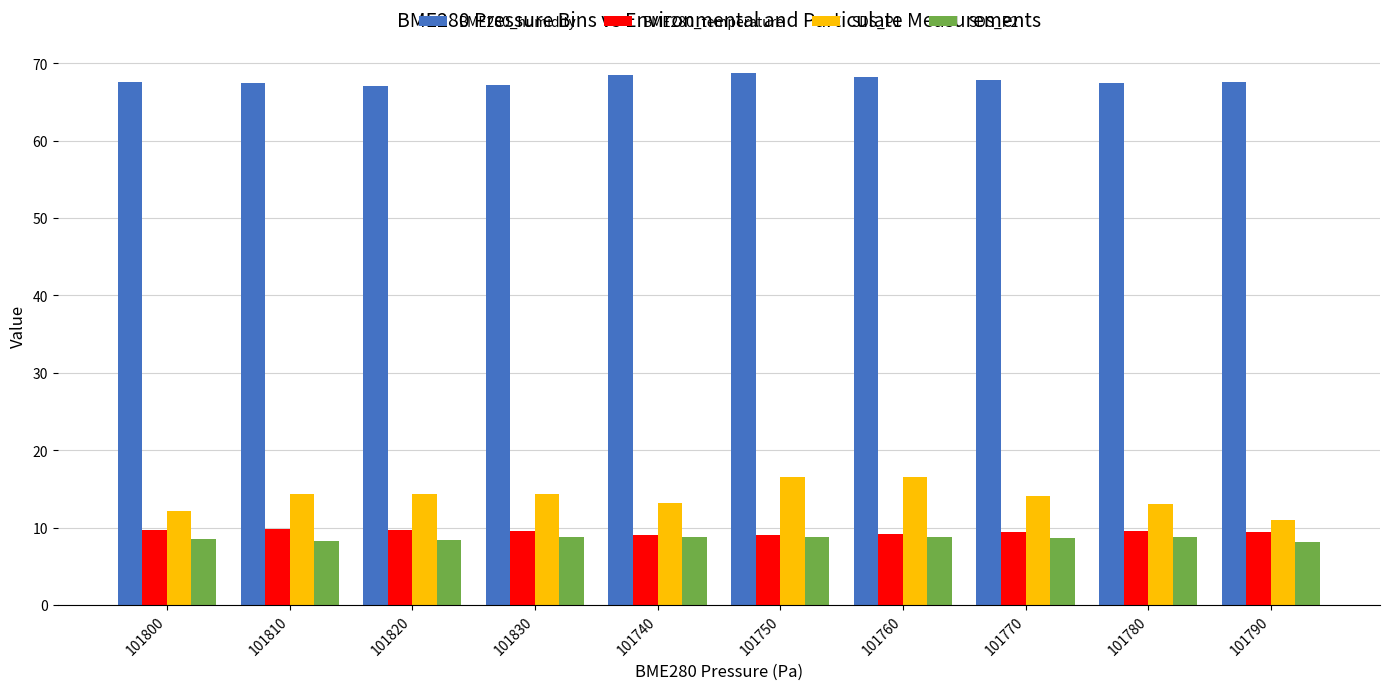

What is the difference between the maximum and minimum values in the BME280_humidity series?

1.6